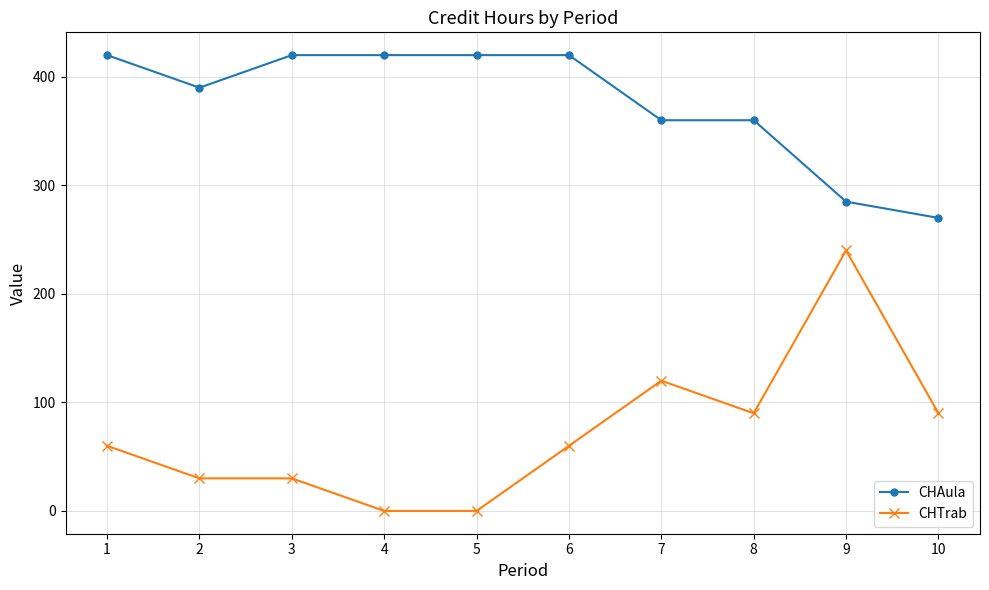

Count the CHTrab values in the range 30 to 90.

6